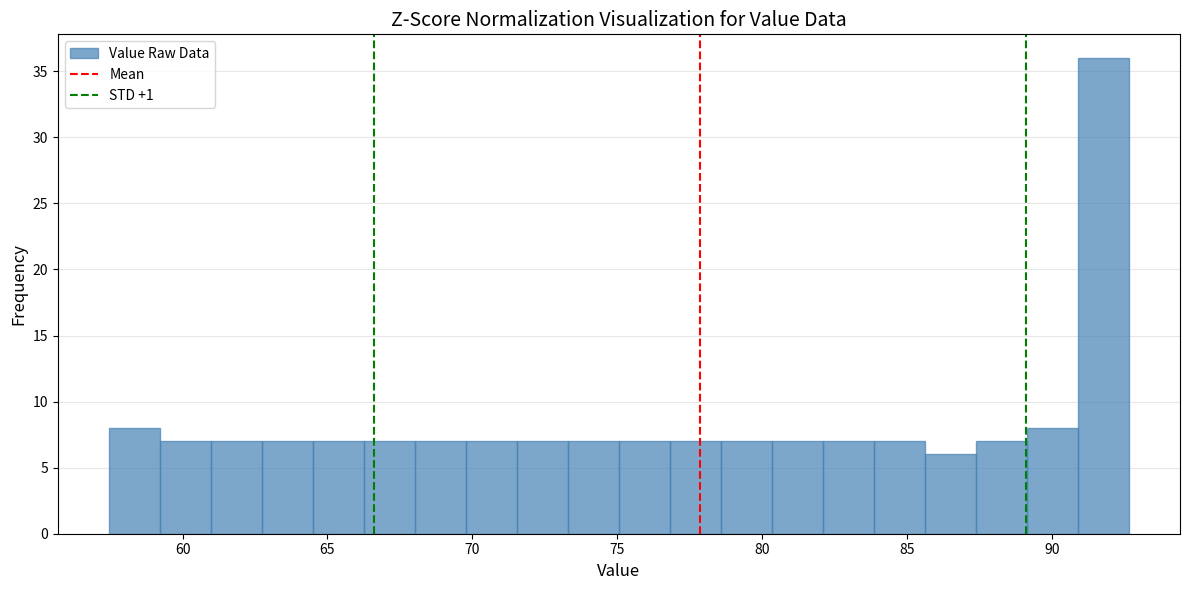

Around what value on the x-axis is the tallest bar? Give the approximate position of its centre, as read against the axis.

92.0